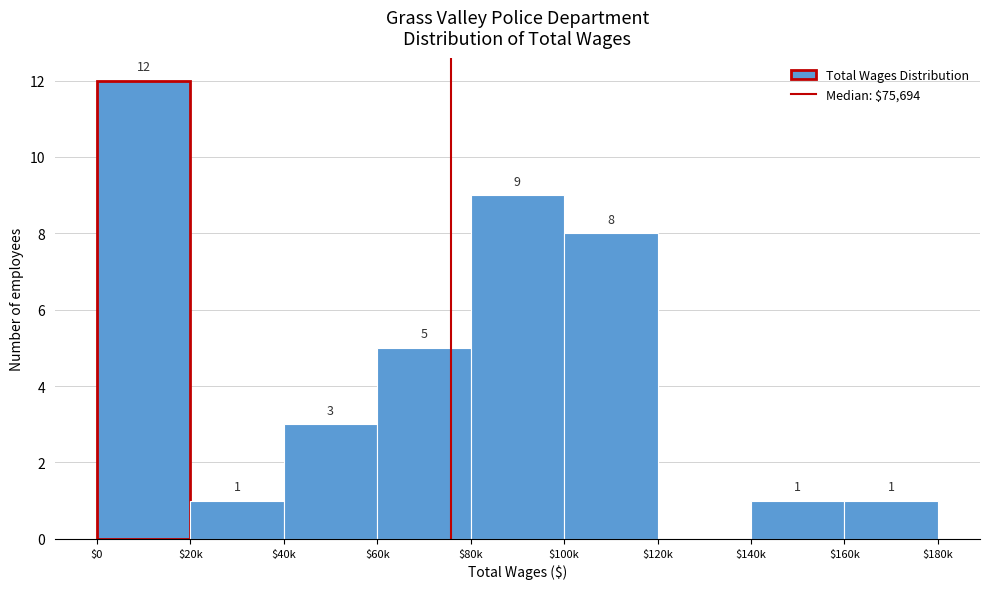

What is the maximum value shown in the chart?

12